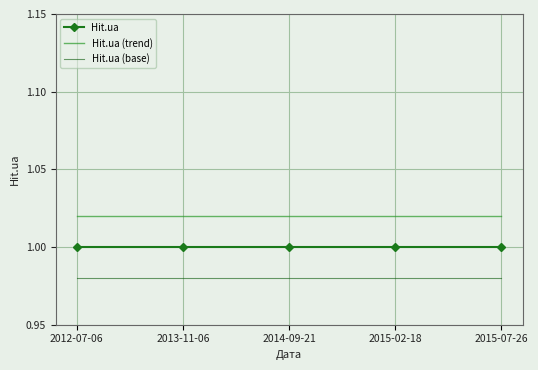

True or false: Hit.ua (trend) and Hit.ua (base) intersect in this chart.

False